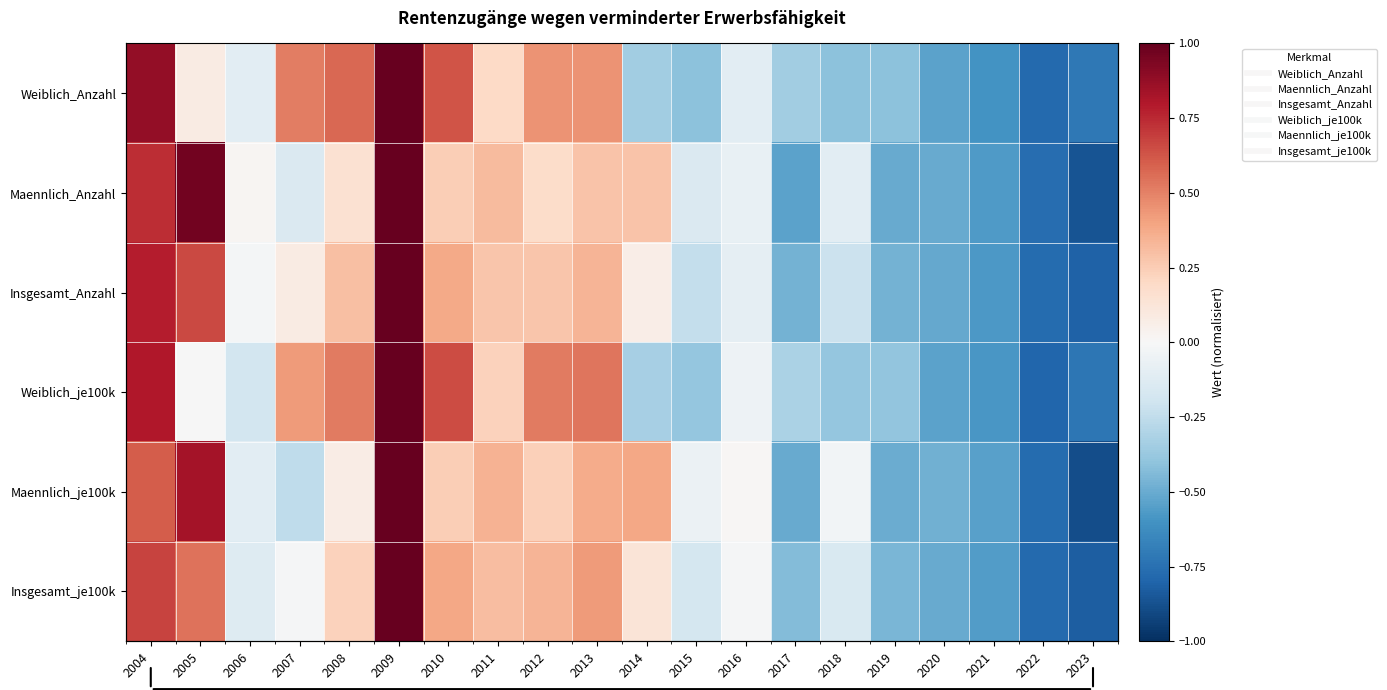

Which series has the largest total across all categories?

Insgesamt_Anzahl